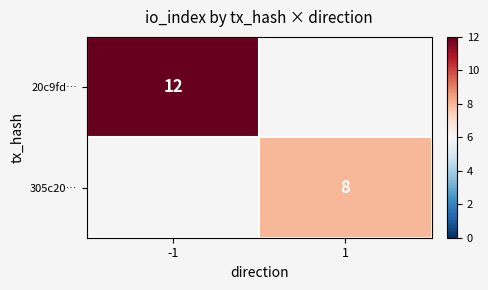

At which category does the chart reach its peak across all series?

-1